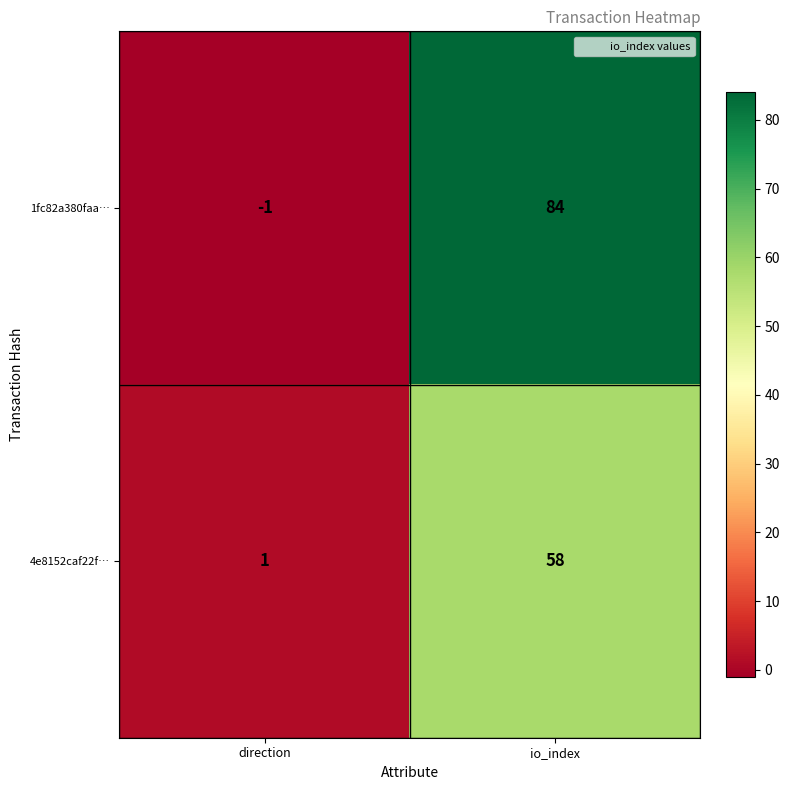

How many series are shown in this chart?

2